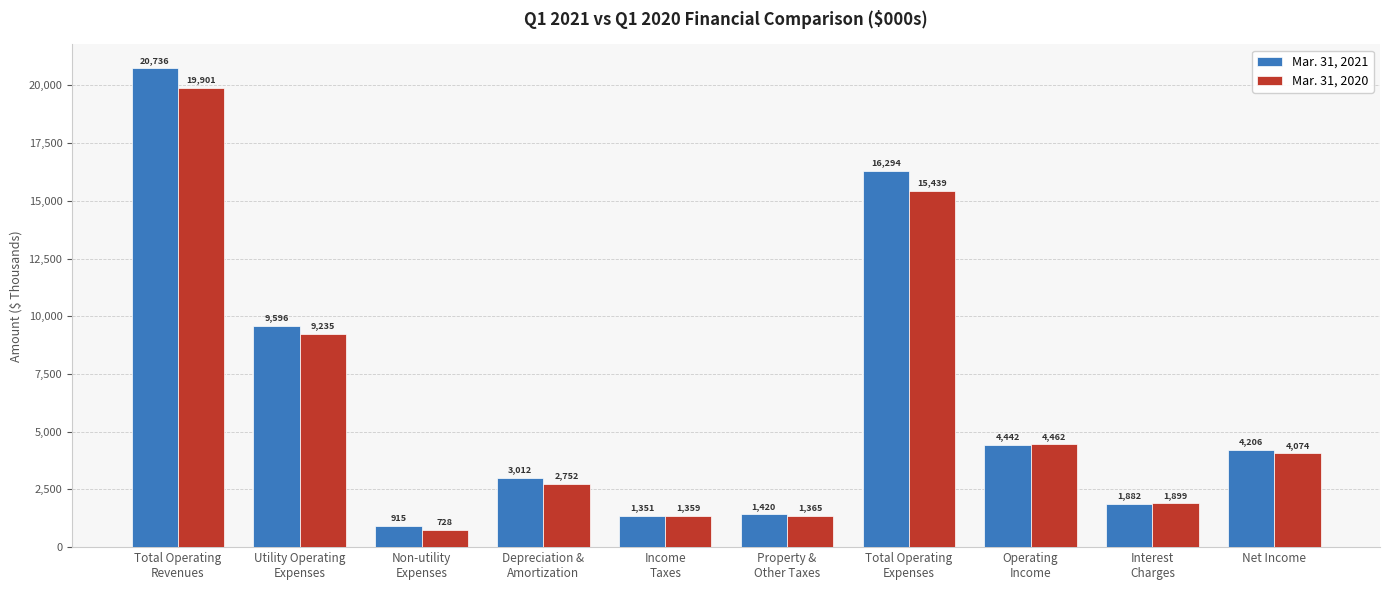

Which series has the largest range (max minus min)?

Mar. 31, 2021